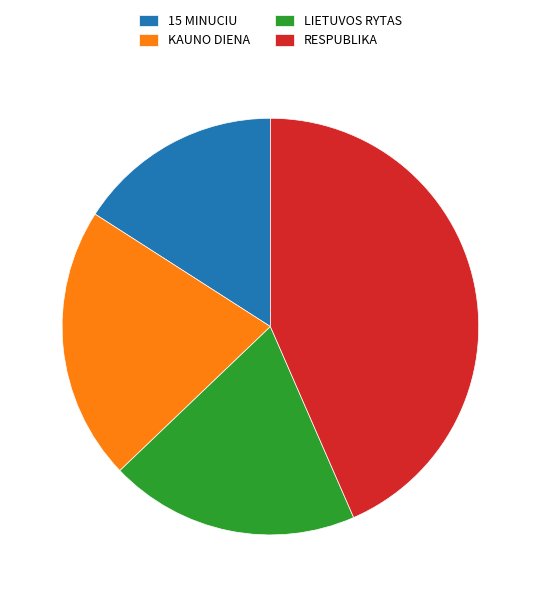

True or false: RESPUBLIKA accounts for 43% of the total.

True